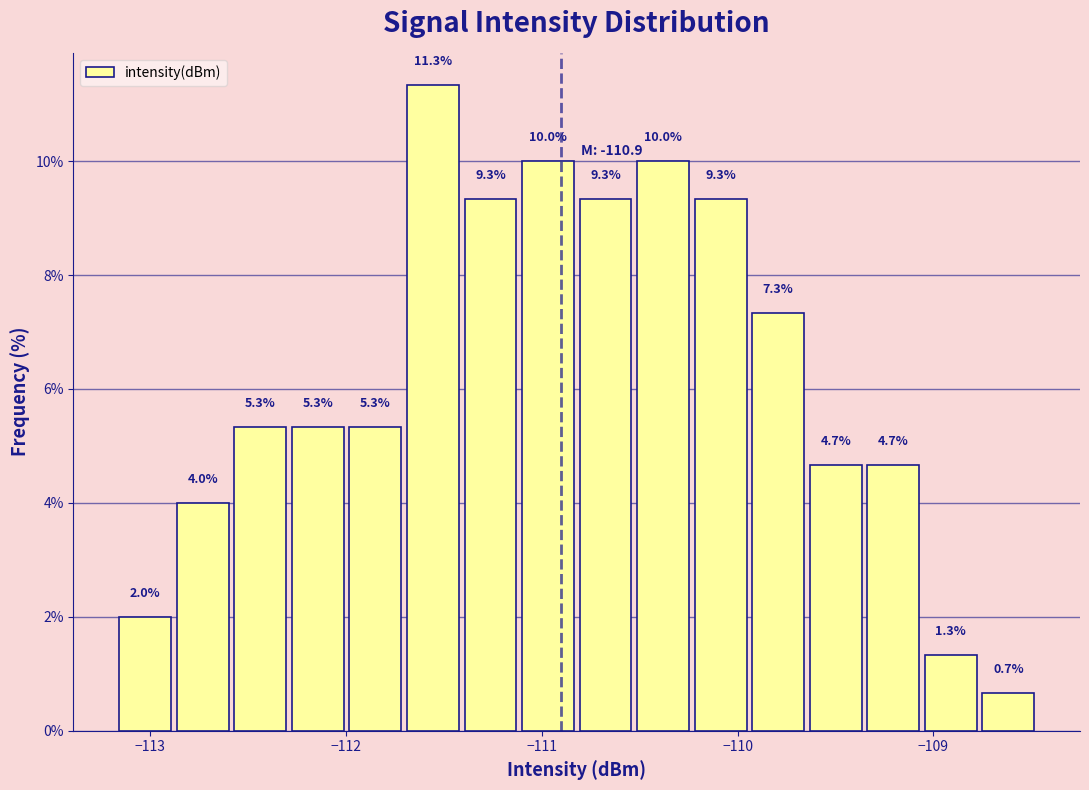

Read against the x-axis, roughly where is the centre of the tallest bar?

-111.6